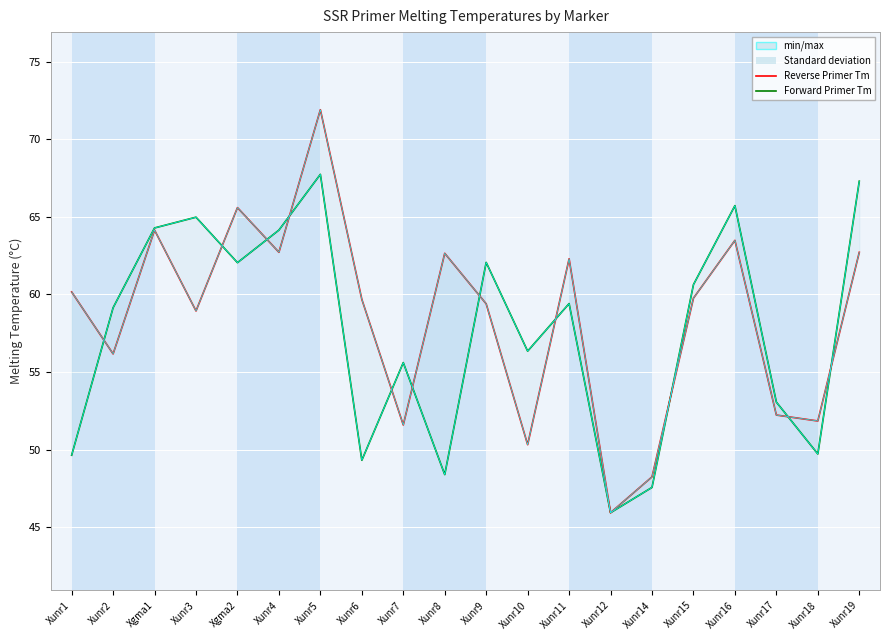

What is the value of the Reverse Primer Tm point at the 13th from the left?

62.3